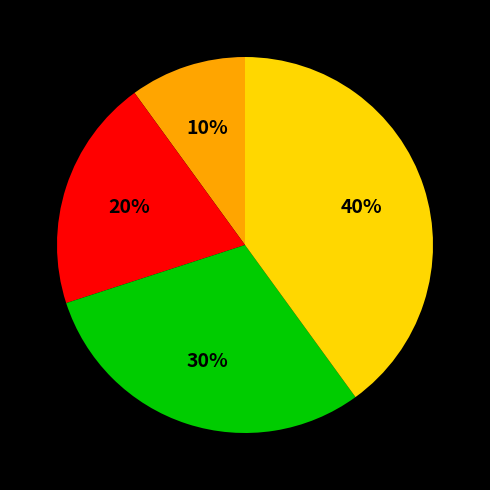

How many segments does this pie chart have?

4